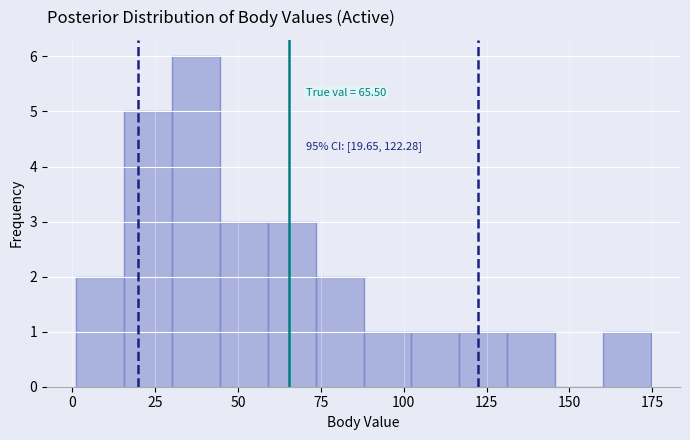

Around what value on the x-axis is the tallest bar? Give the approximate position of its centre, as read against the axis.

35